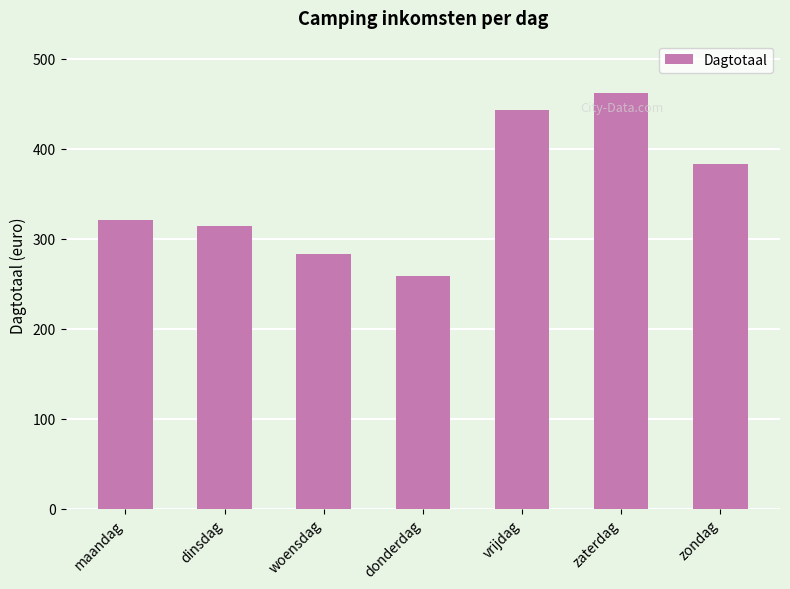

Rank the categories by value from highest to lowest.

zaterdag, vrijdag, zondag, maandag, dinsdag, woensdag, donderdag